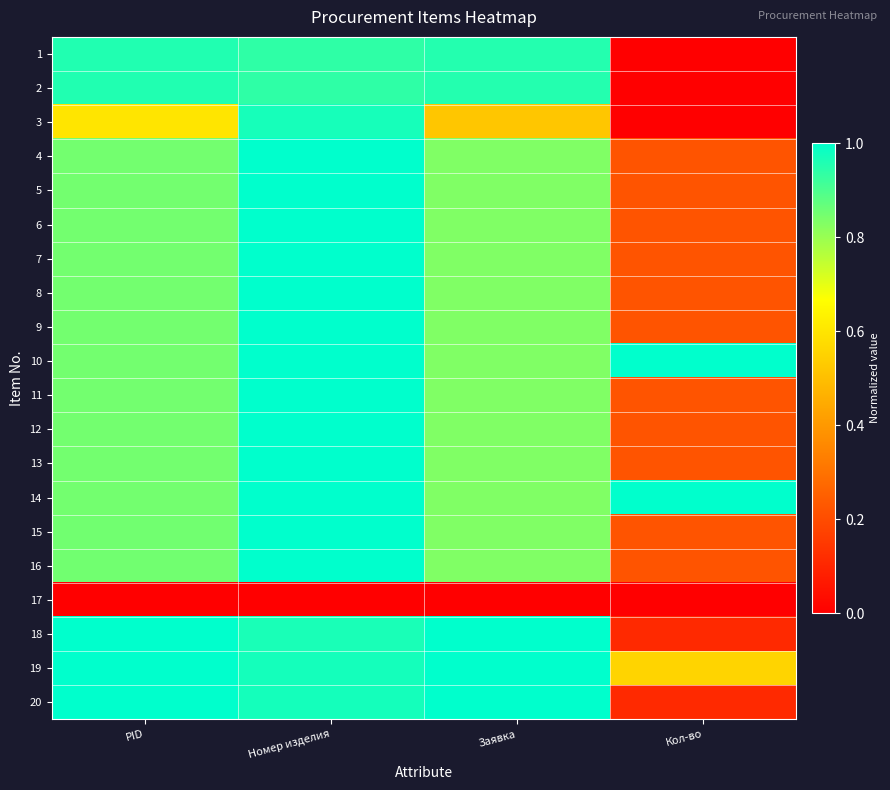

At which category is the sum across all series the highest?

Номер изделия